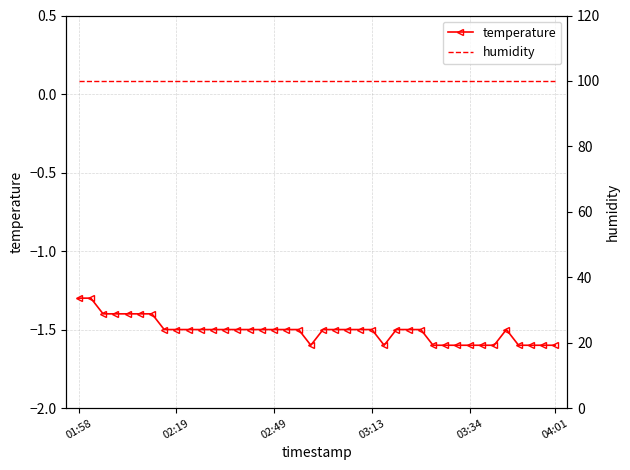

List the series in order of their overall mean, lowest first.

temperature, humidity